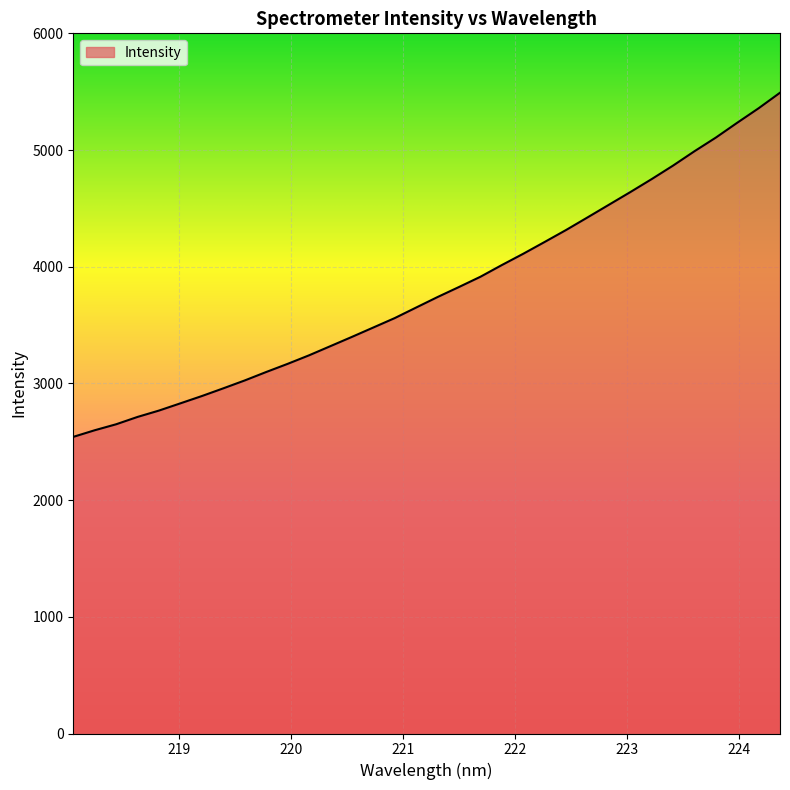

What is the smallest value displayed?

2542.0